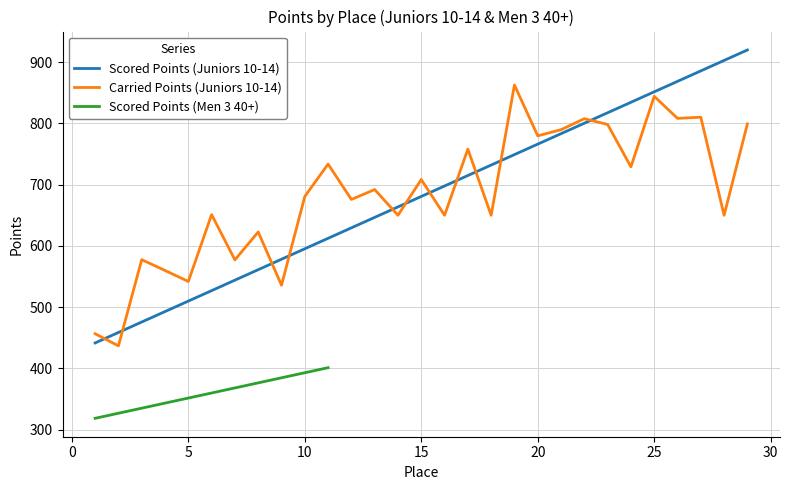

Which category has the lowest value in the Scored Points series?

1